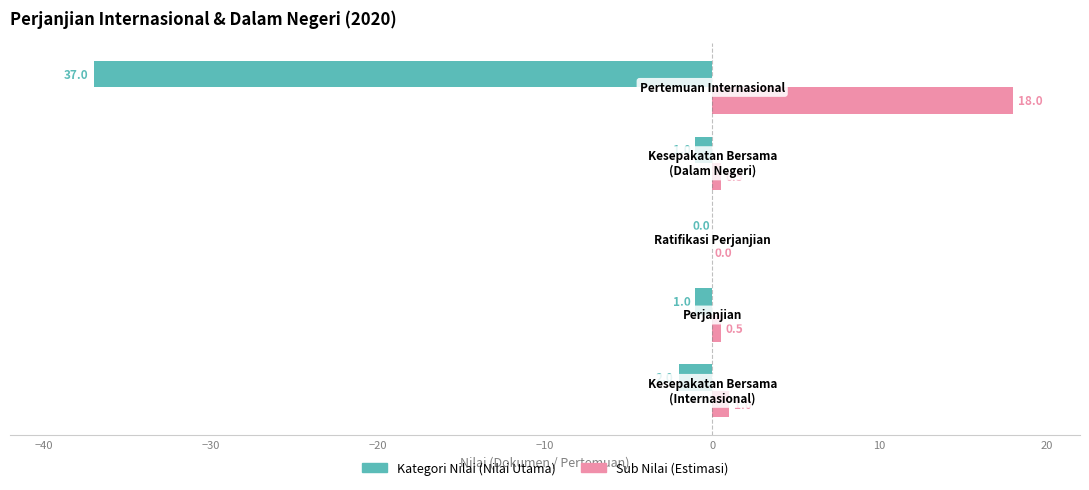

What is the maximum value shown in the chart?

18.0